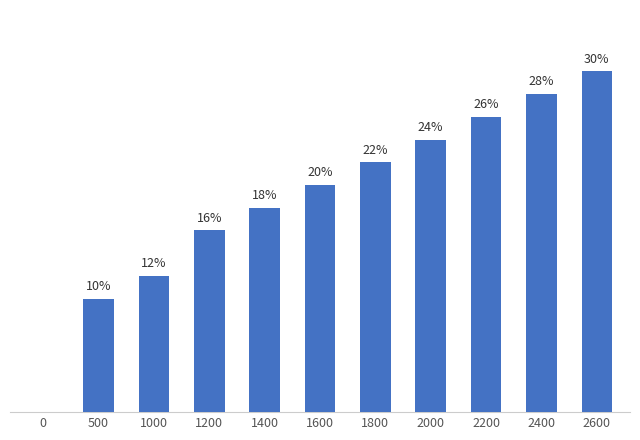

The chart shows a value of 11.5 at 2000. True or false?

False